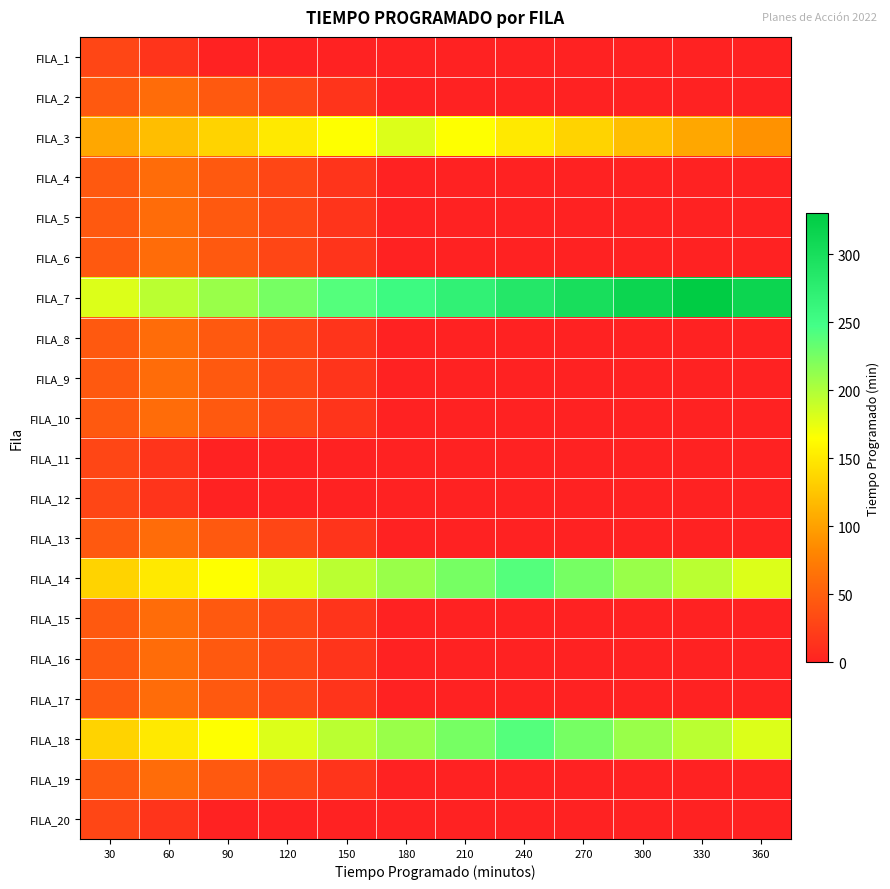

What is the maximum value shown in the chart?

330